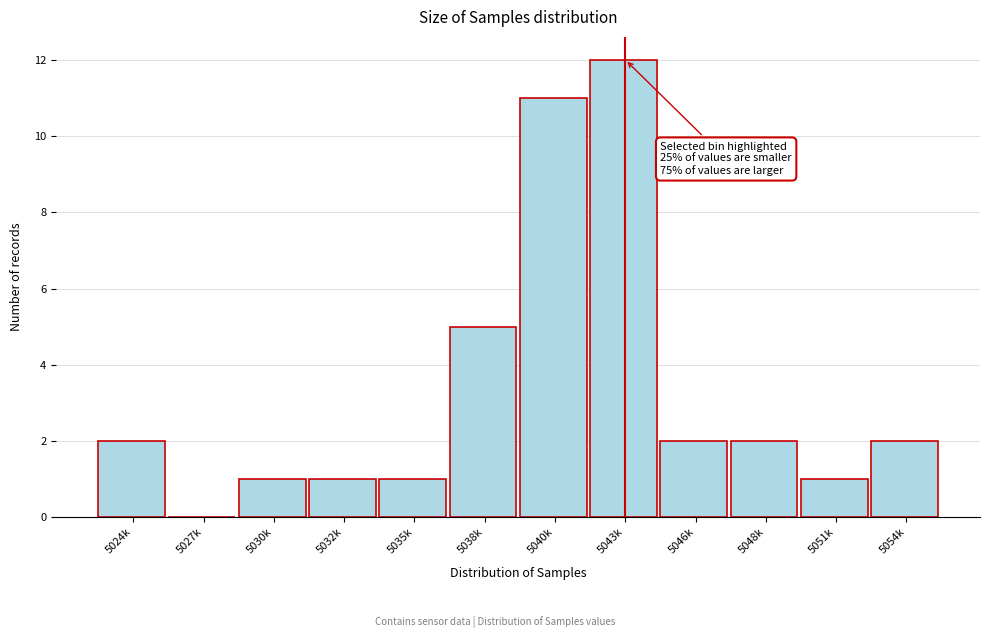

Reading left to right, what are all the values shown in this chart?

5024k=2	5027k=0	5030k=1	5032k=1	5035k=1	5038k=5	5040k=11	5043k=12	5046k=2	5048k=2	5051k=1	5054k=2